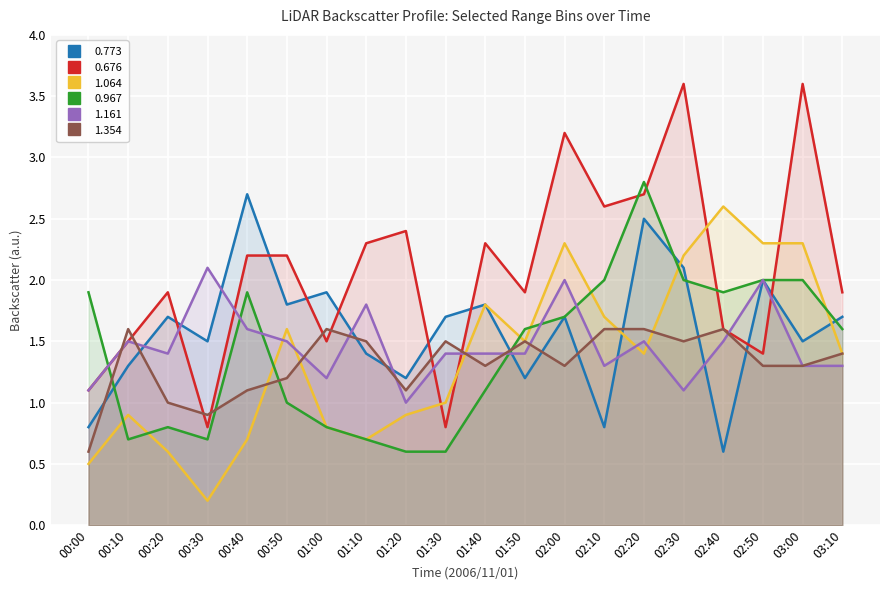

How many lines are shown in the chart?

6